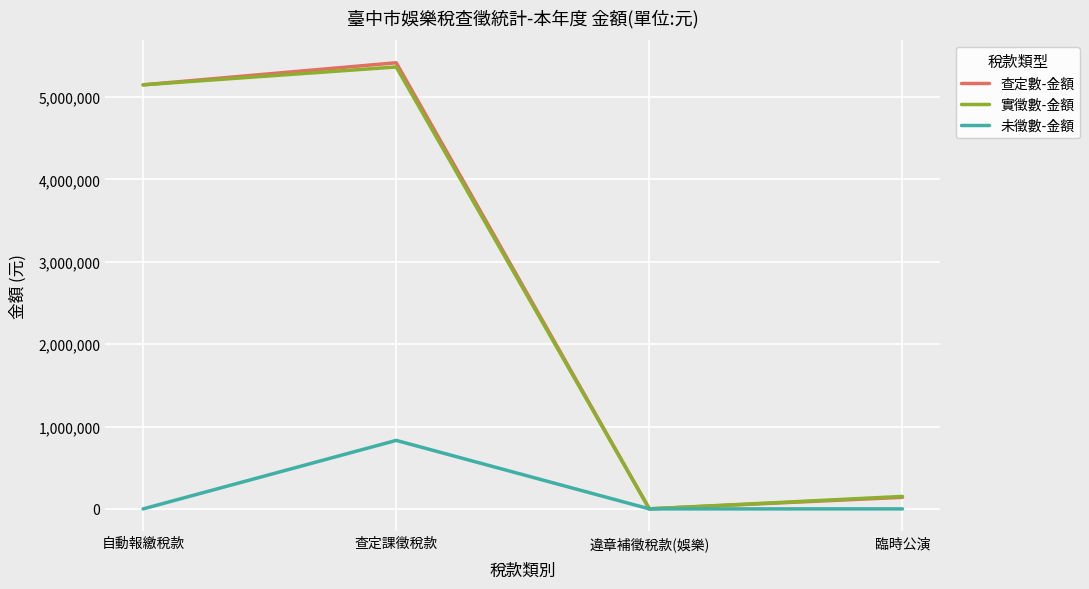

At how many categories does at least one series exceed 407256?

2